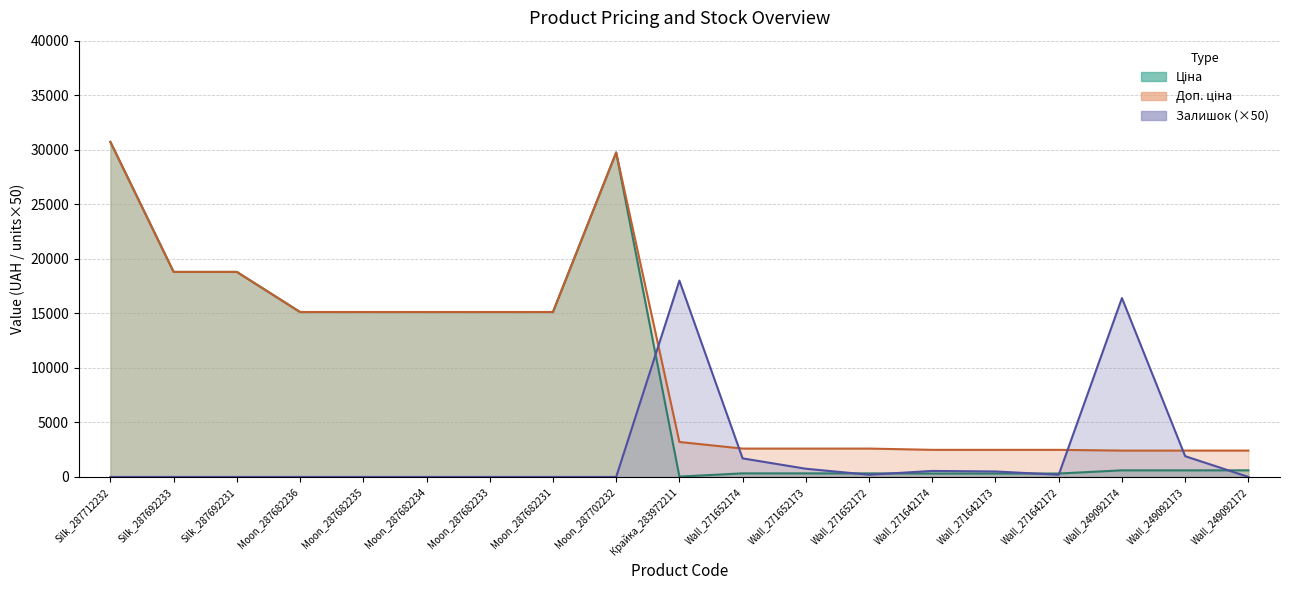

How many interior local valleys does the Залишок series have?

2